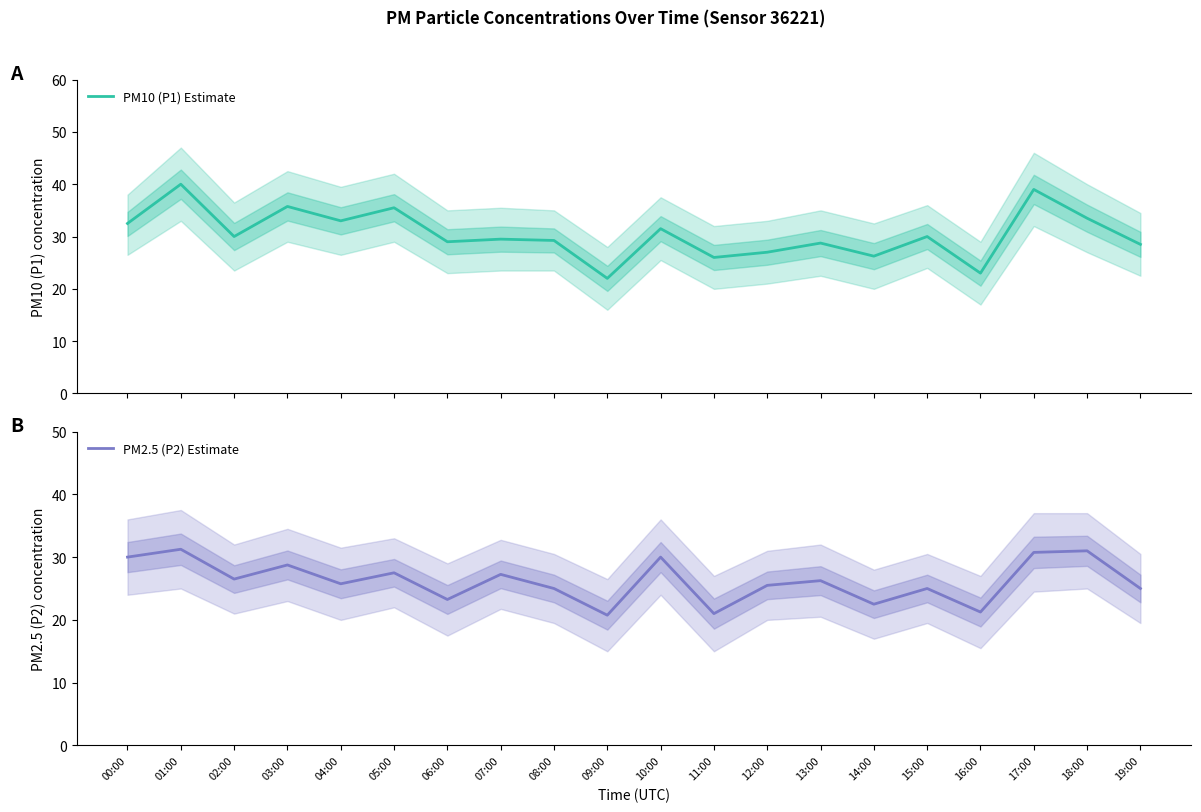

True or false: PM2.5 (P2) Estimate and PM10 (P1) Estimate cross at least once.

False